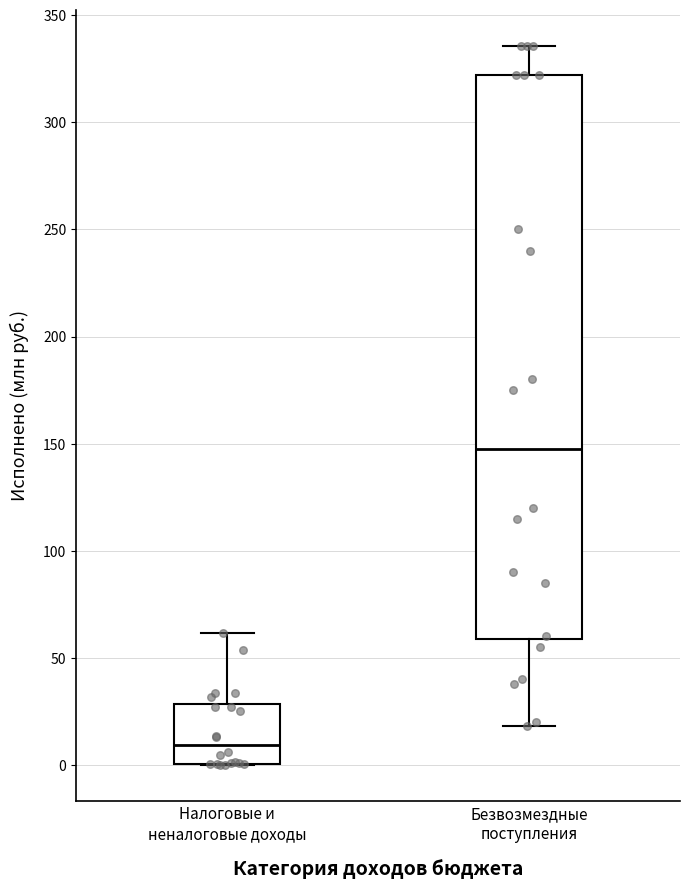

Comparing the boxes themselves (not the whiskers), which one is the tallest?

Безвозмездные поступления